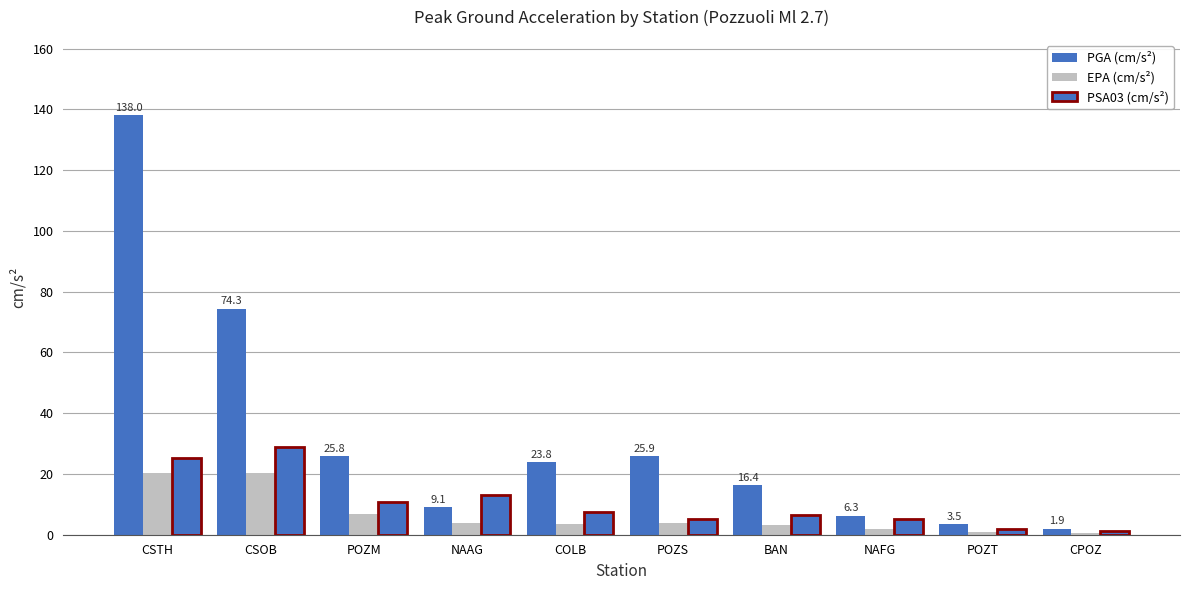

What is the difference between the EPA (cm/s²) values at CSTH and NAAG?

16.4